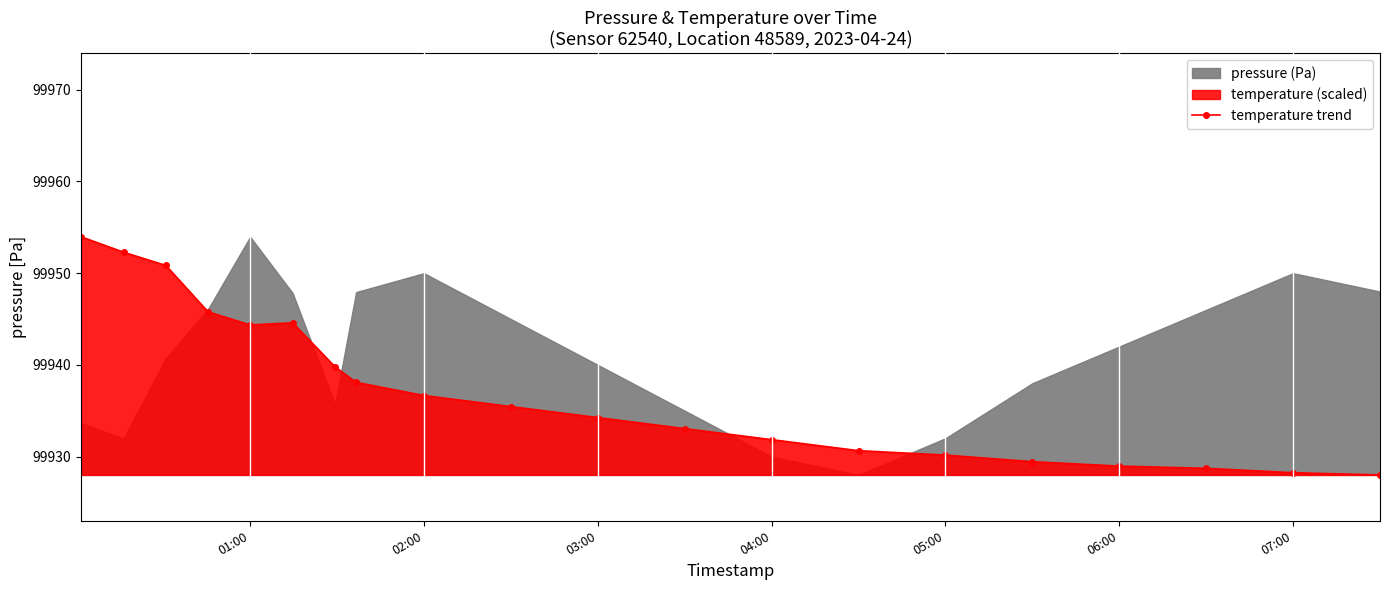

What is the value of the 2nd point from the left?

99952.3